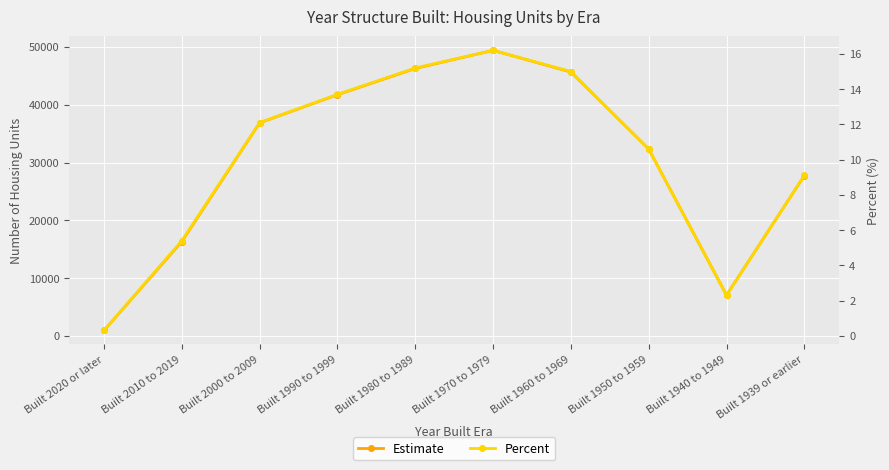

What is the lowest value of the Estimate series?

935.0